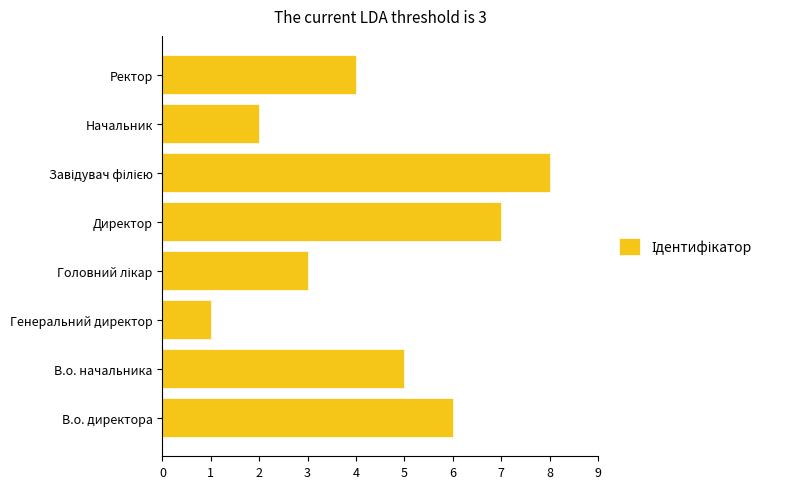

What is the minimum value shown in the chart?

1